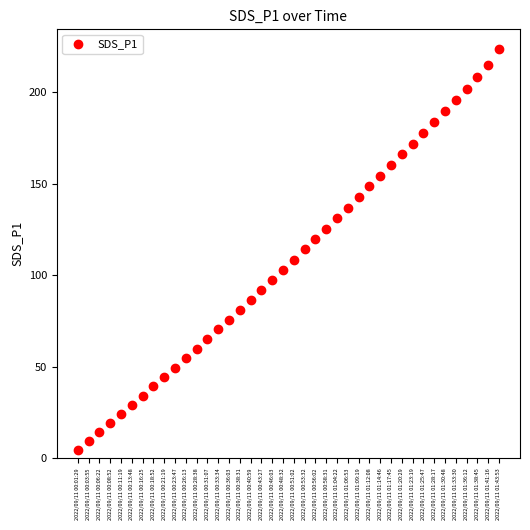

What is the range of Y values (max minus min)?

218.8